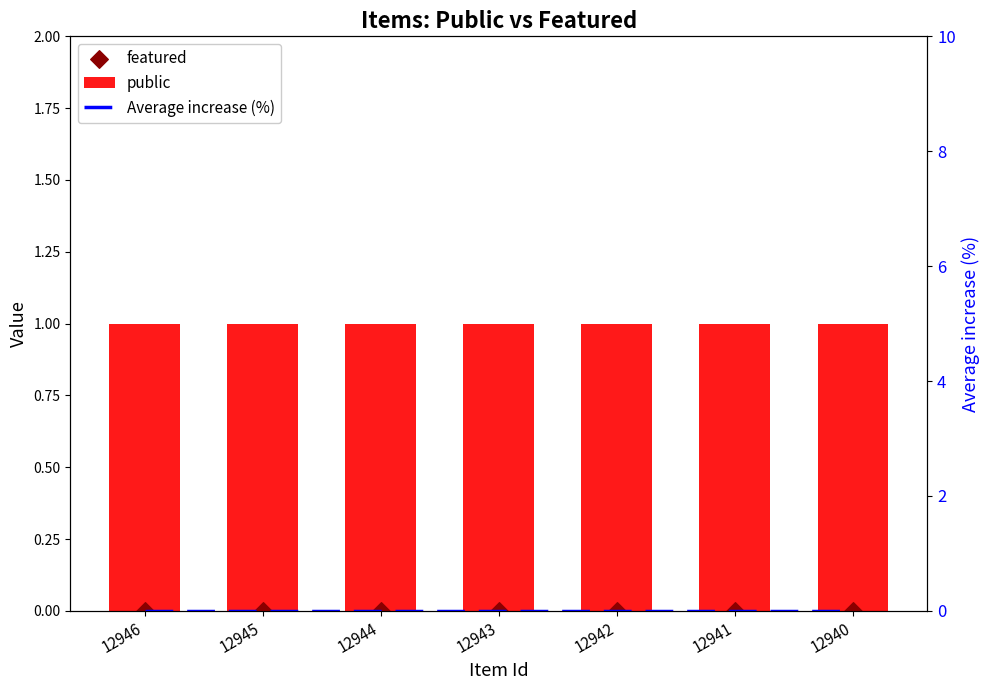

At how many categories does at least one series exceed 0?

7